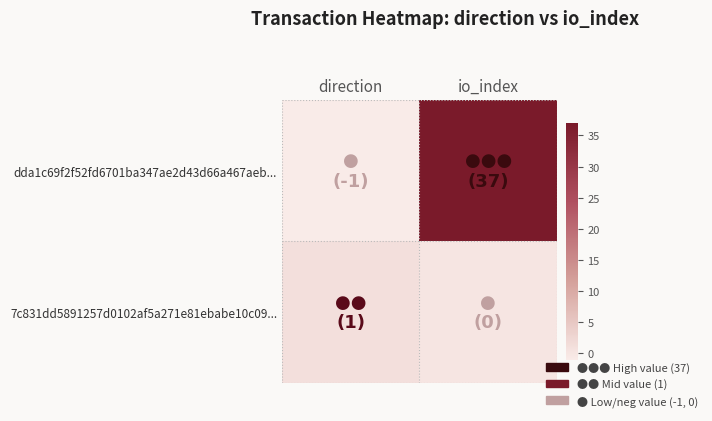

Between direction and io_index, which is larger?

io_index